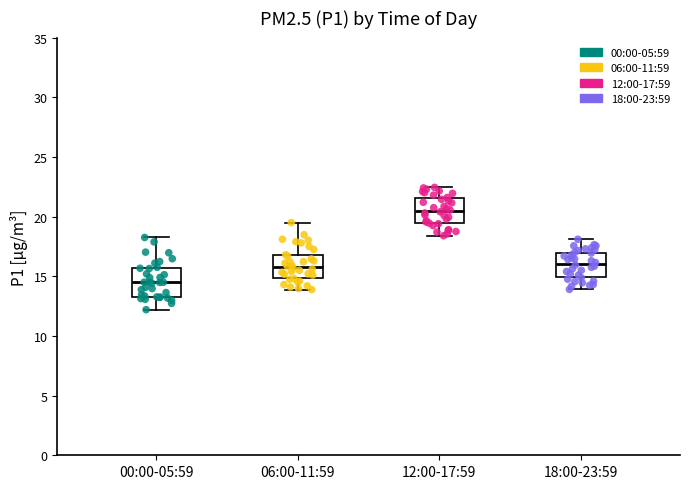

Reading left to right, read every box against the y-axis: the position of its median line, the range the box covers, and the ends of its whiskers. The values are not printed on the chart, so give them approximately, as read against the axis.

00:00-05:59: median 14.5, box 13.5 to 15.5, whiskers 12.0 to 18.5
06:00-11:59: median 16.0, box 15.0 to 17.0, whiskers 14.0 to 19.5
12:00-17:59: median 20.5, box 19.5 to 21.5, whiskers 18.5 to 22.5
18:00-23:59: median 16.0, box 15.0 to 17.0, whiskers 14.0 to 18.0